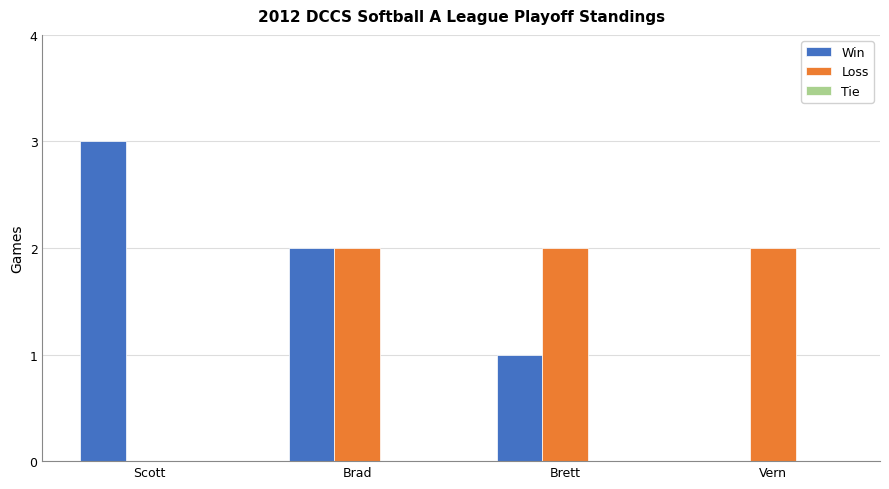

Which label corresponds to the largest value in the chart?

Scott